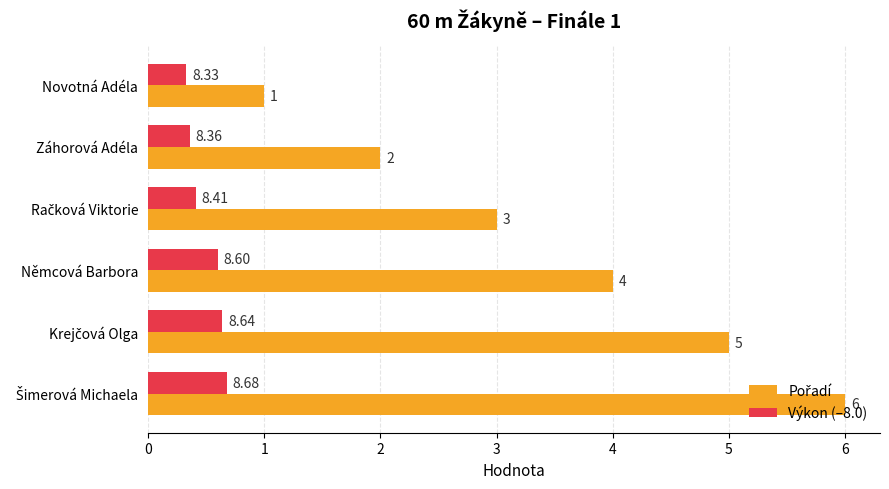

What is the sum of all Výkon (–8.0) values?

3.0